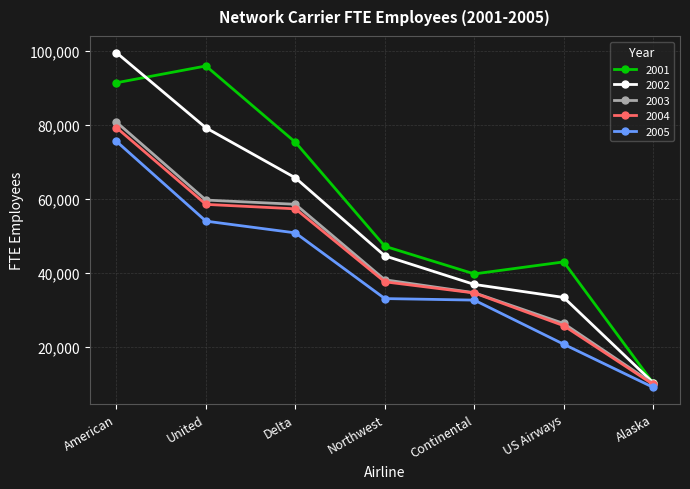

What is the label of the 3rd point from the right?

Continental